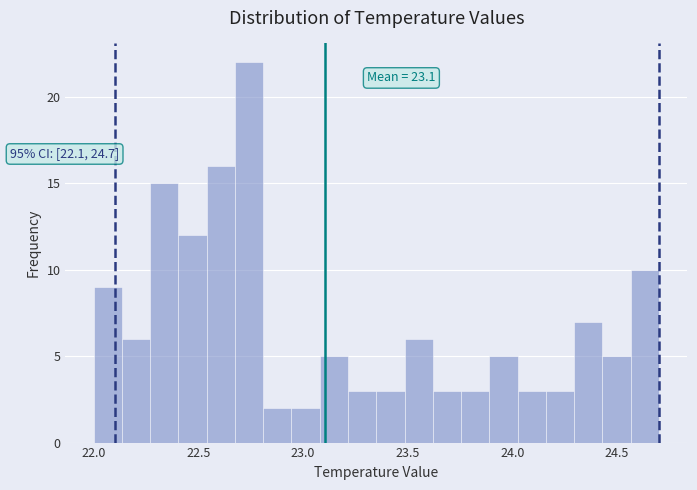

Around what value on the x-axis is the tallest bar? Give the approximate position of its centre, as read against the axis.

22.75